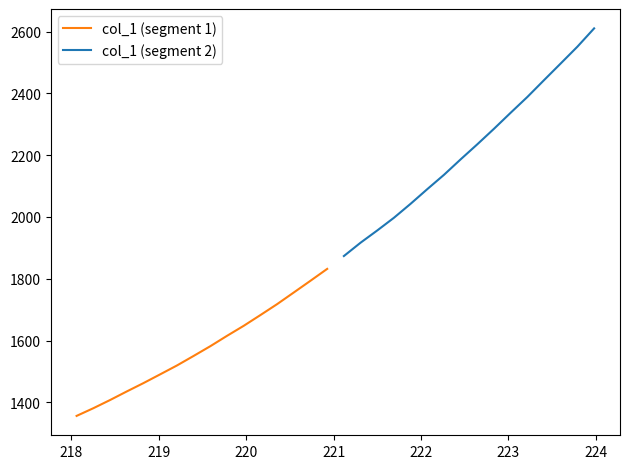

What is the highest value of the col_1 (segment 1) series?

1831.9